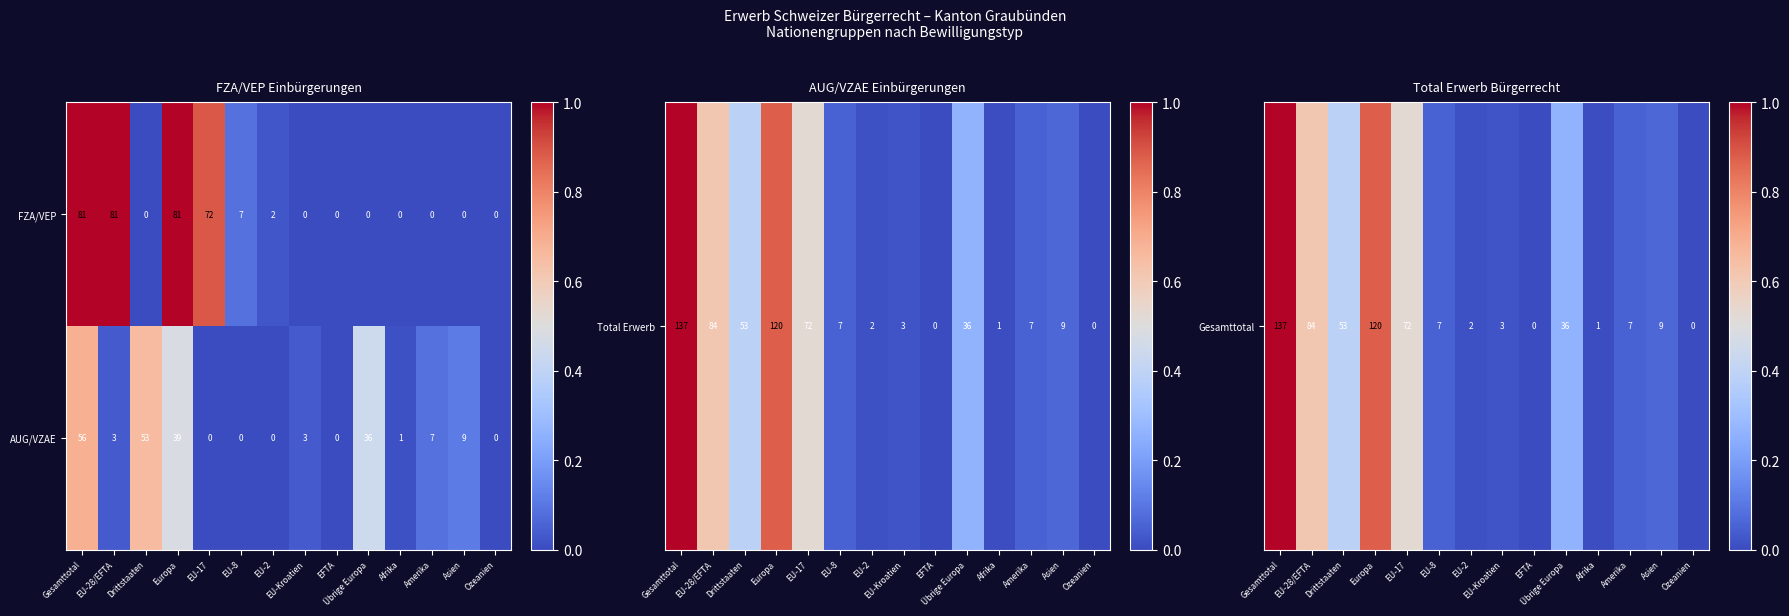

What is the maximum value shown in the chart?

81